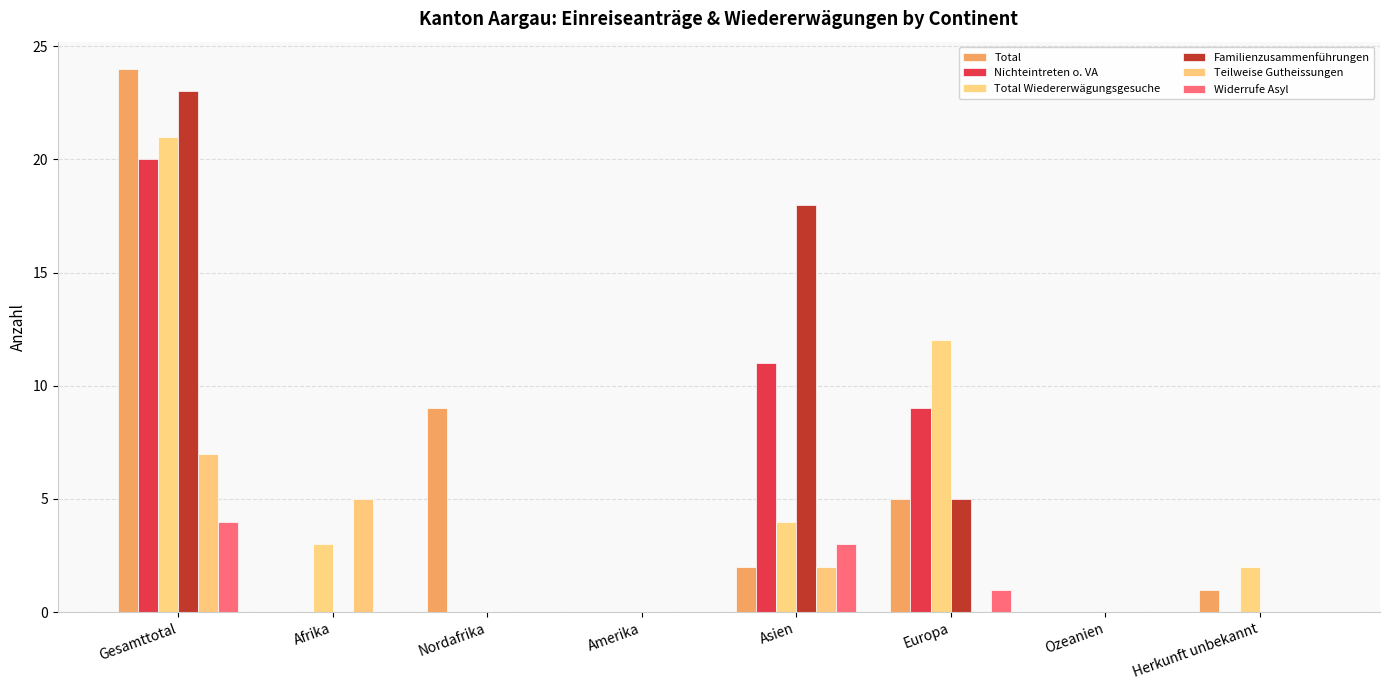

Which category has the highest value in the Familienzusammenführungen series?

Gesamttotal